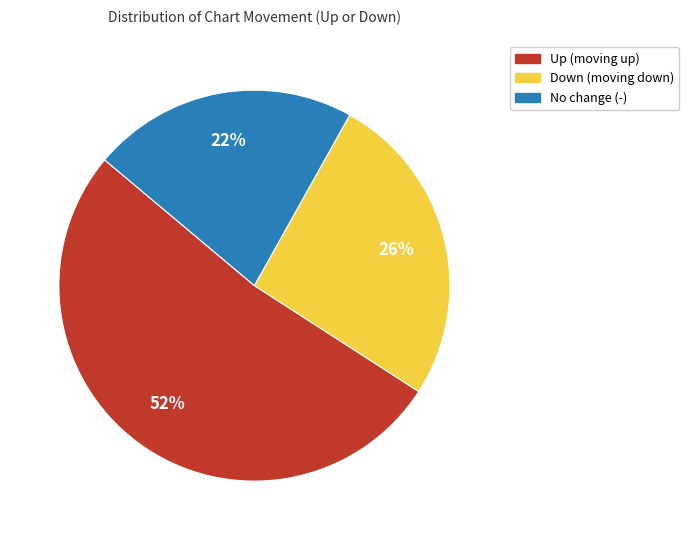

How many segments does this pie chart have?

3